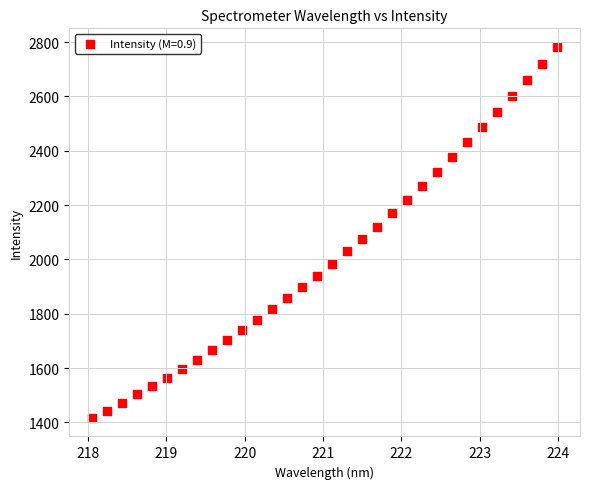

What is the range of X values (max minus min)?

5.9